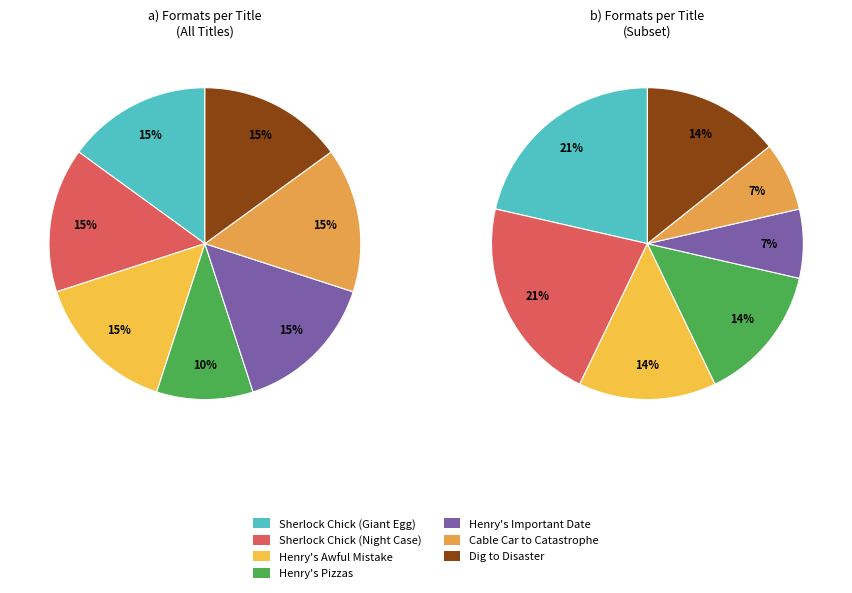

Is the sum of Dig to
Disaster and Henry's
Pizzas greater than half?

No